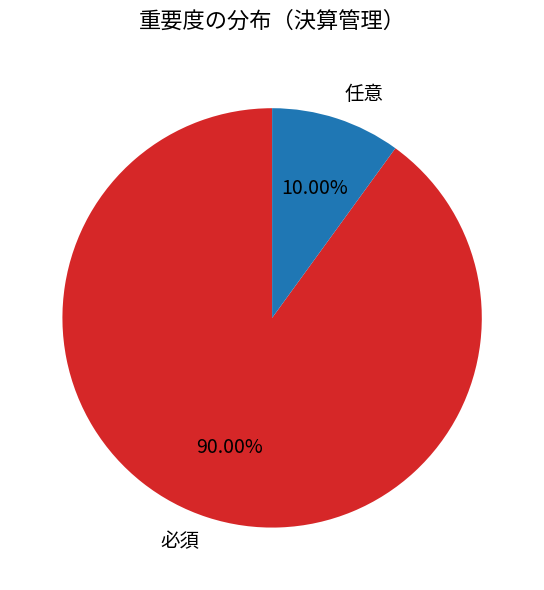

Combined, what portion of the pie is 任意 and 必須?

100.0%